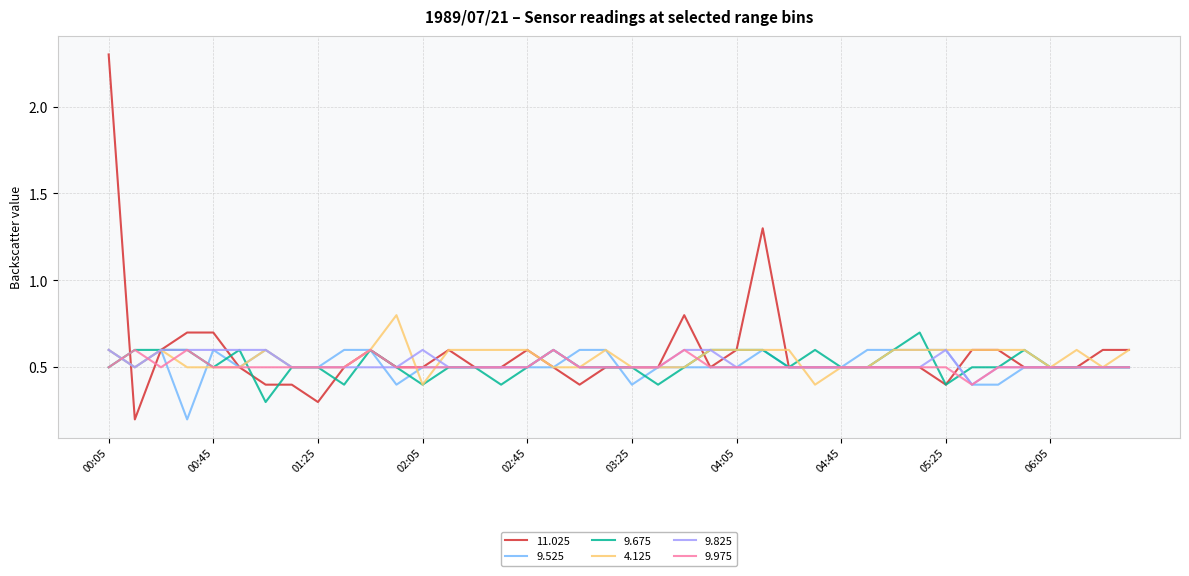

What is the minimum value shown in the chart?

0.2